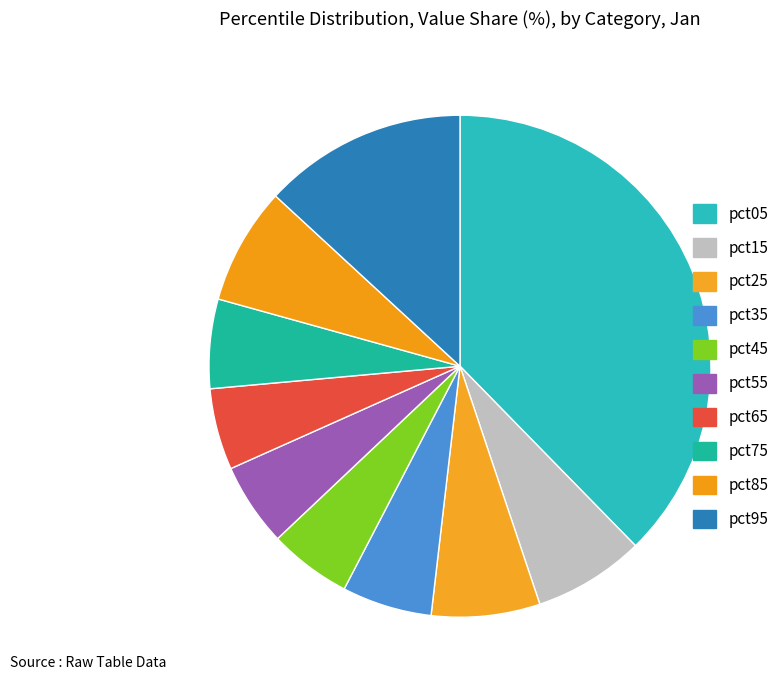

Which slice is the smallest?

pct65